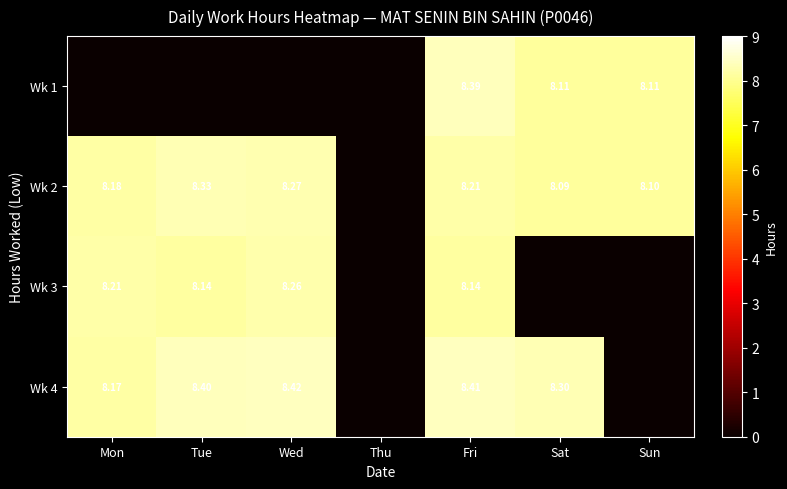

What is the difference between the highest and lowest values at Mon?

8.2